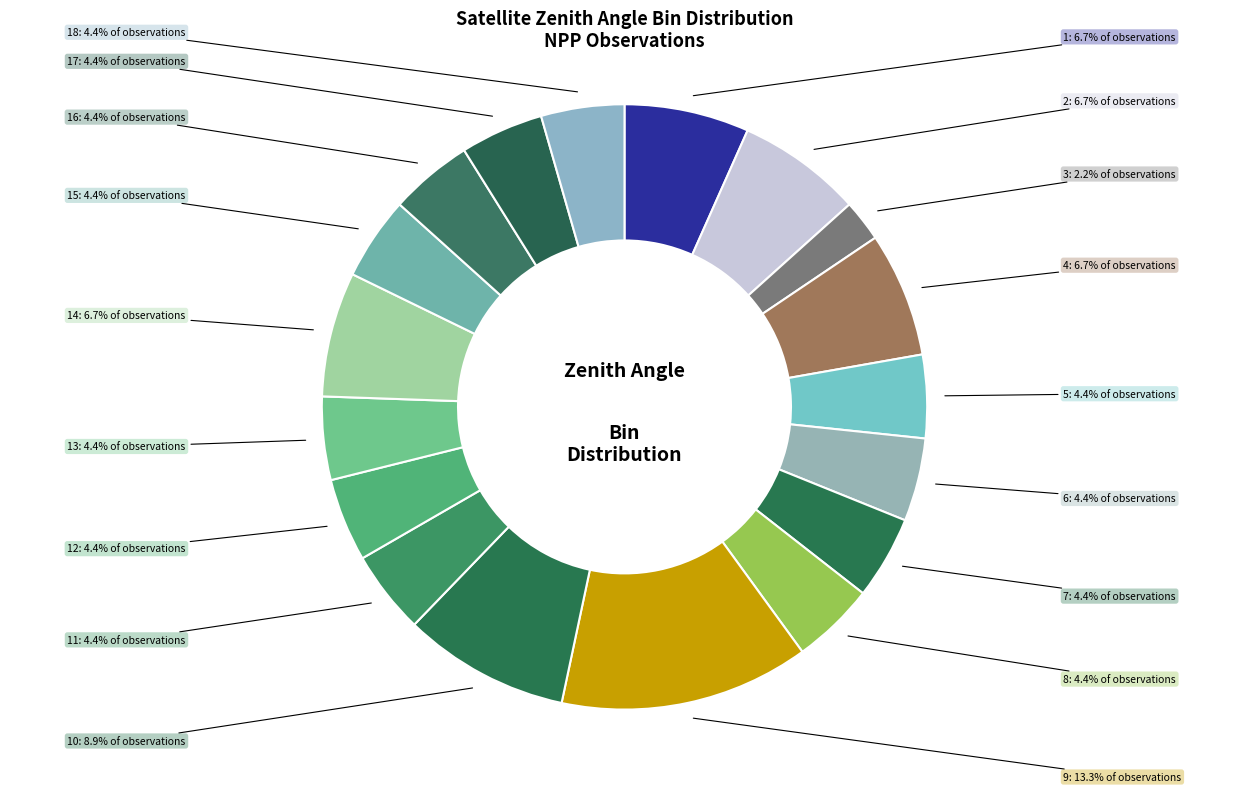

Is there any slice that represents more than half of the pie?

No